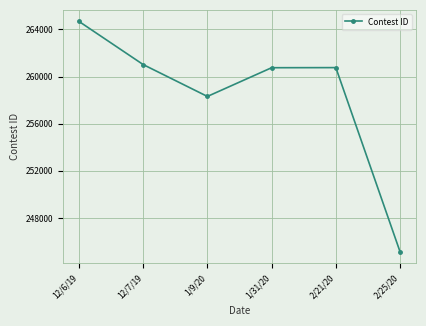

What is the change in value from 12/7/19 to 1/31/20?

-267